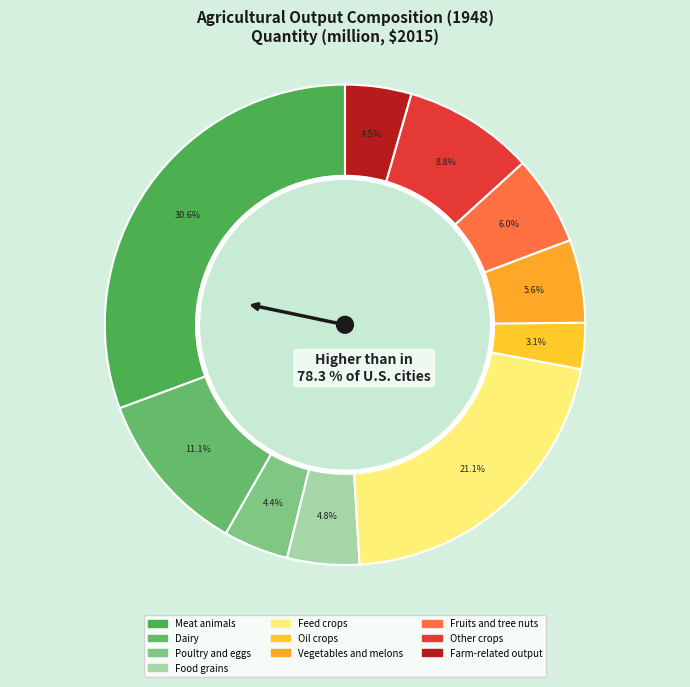

Rank the categories by value from lowest to highest.

Oil crops, Poultry and eggs, Farm-related output, Food grains, Vegetables and melons, Fruits and tree nuts, Other crops, Dairy, Feed crops, Meat animals